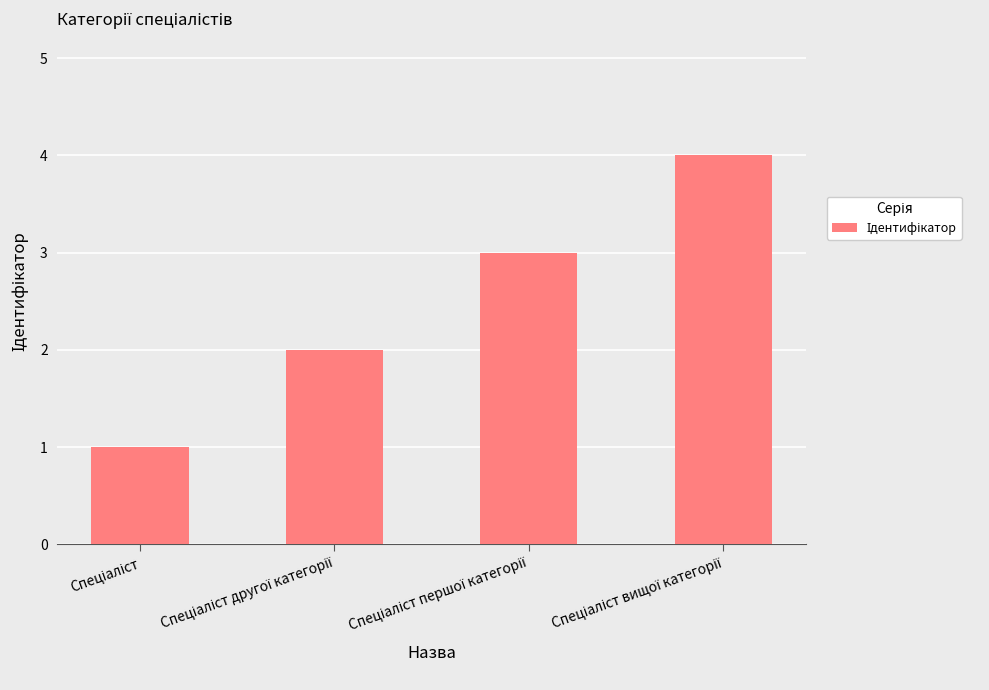

What is the maximum value shown in the chart?

4